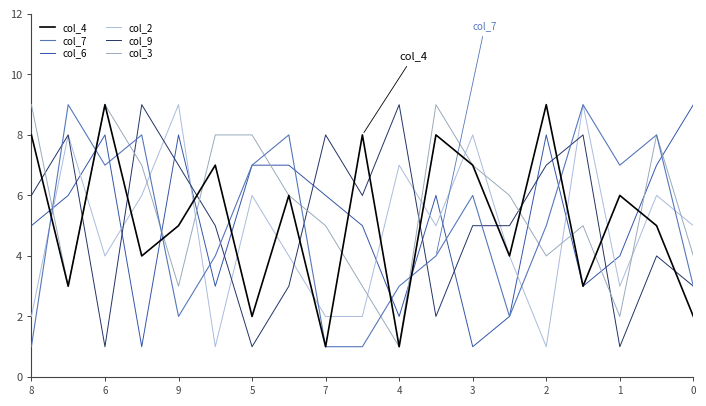

Does the chart have visible grid lines?

No